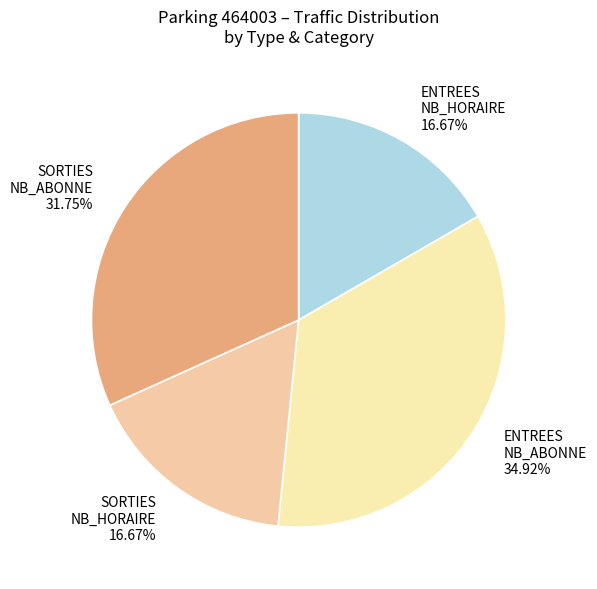

Is the sum of SORTIES NB_HORAIRE and ENTREES NB_ABONNE greater than half?

Yes